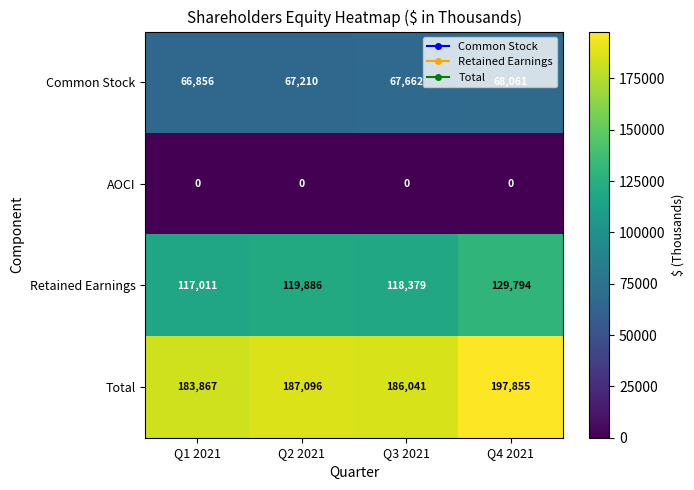

Between Q3 2021 and Q4 2021, which series saw the biggest shift?

Total